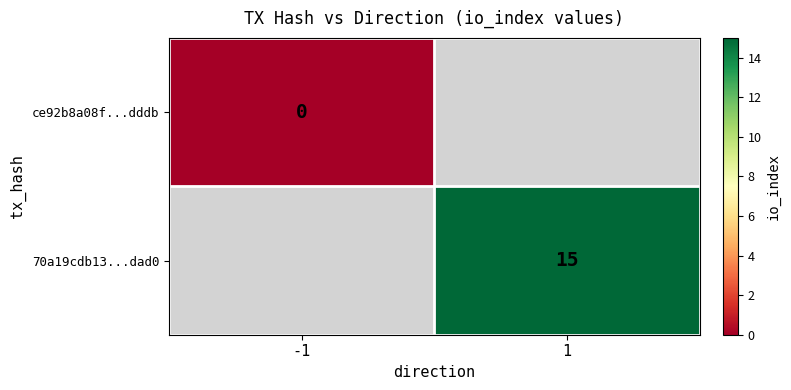

Is it true that 70a19cdb13...dad0 equals 25 at 1?

False